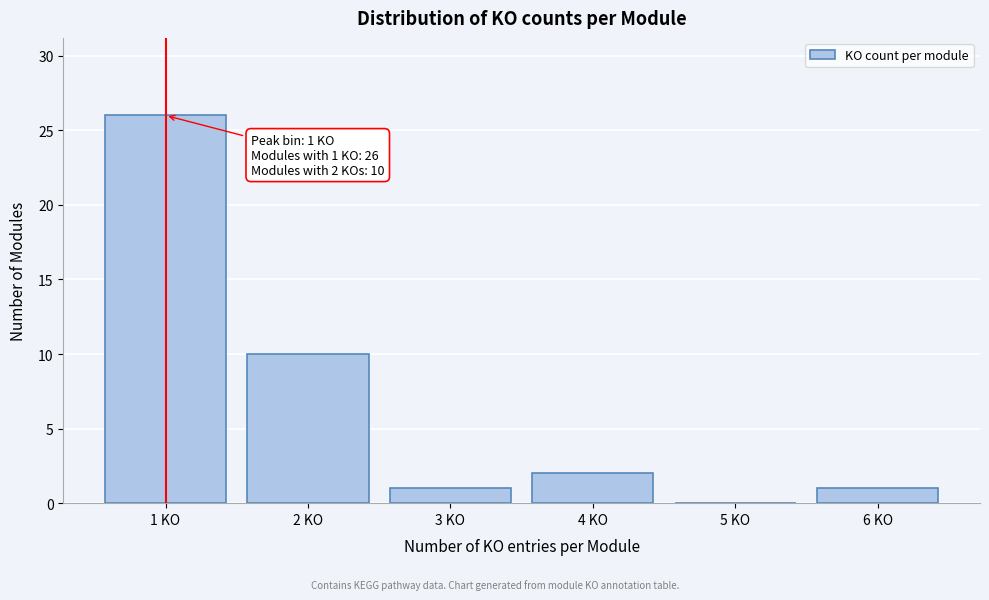

Reading right to left, extract all data points from this chart.

6 KO=1	5 KO=0	4 KO=2	3 KO=1	2 KO=10	1 KO=26